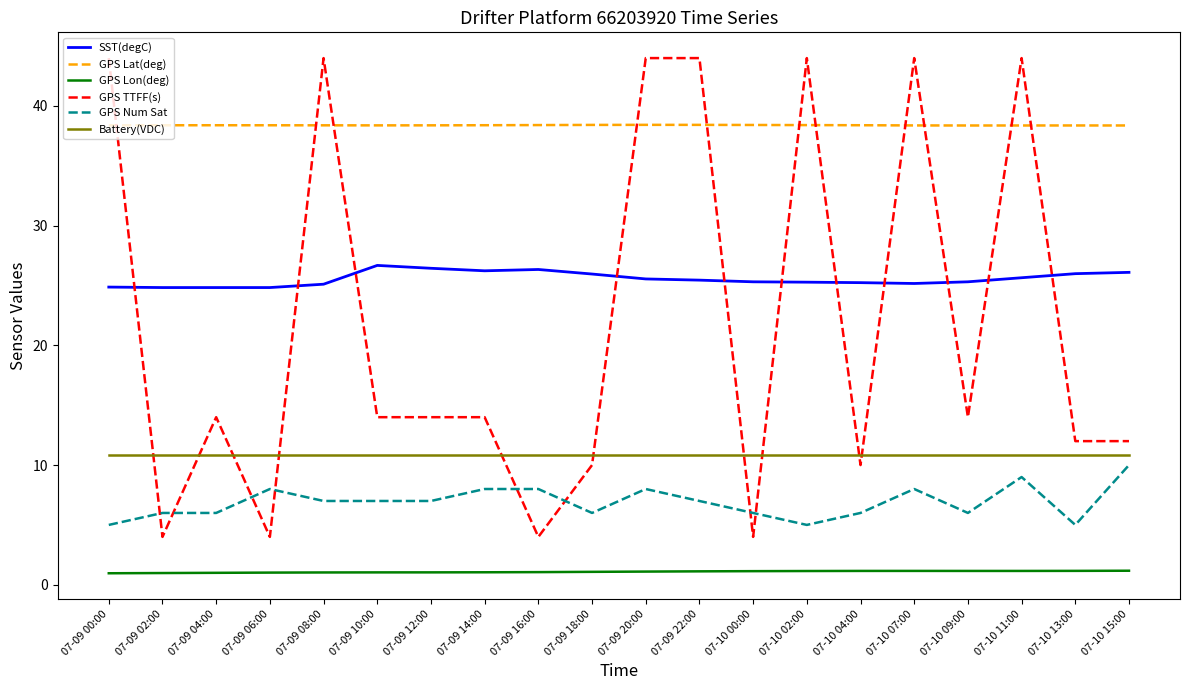

What is the difference between the maximum and minimum values in the GPS Lon(deg) series?

0.2